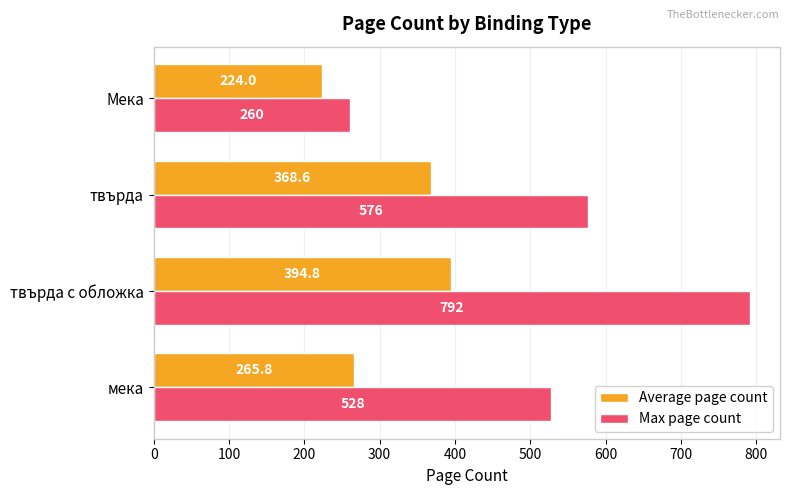

Is the value of Max page count at твърда с обложка greater than the value of Average page count at твърда?

Yes